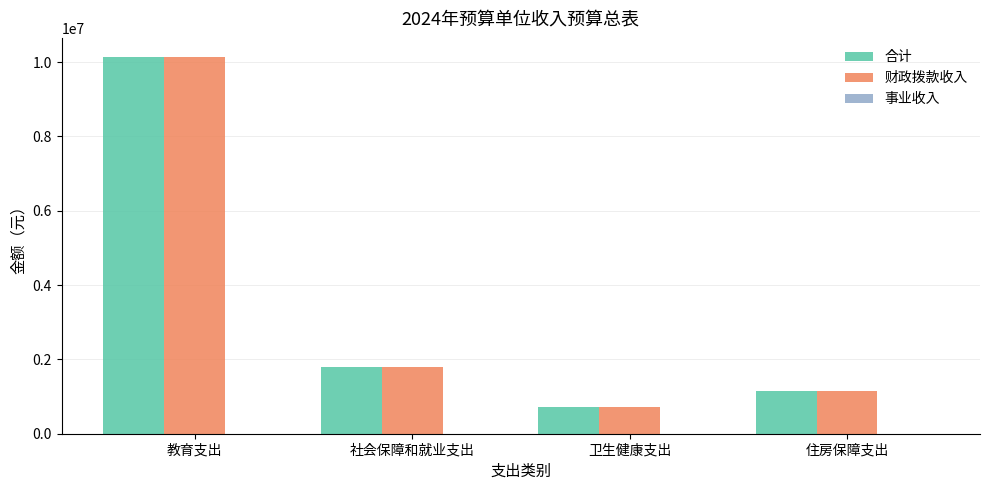

List the labels in order of 合计 value, largest first.

教育支出, 社会保障和就业支出, 住房保障支出, 卫生健康支出